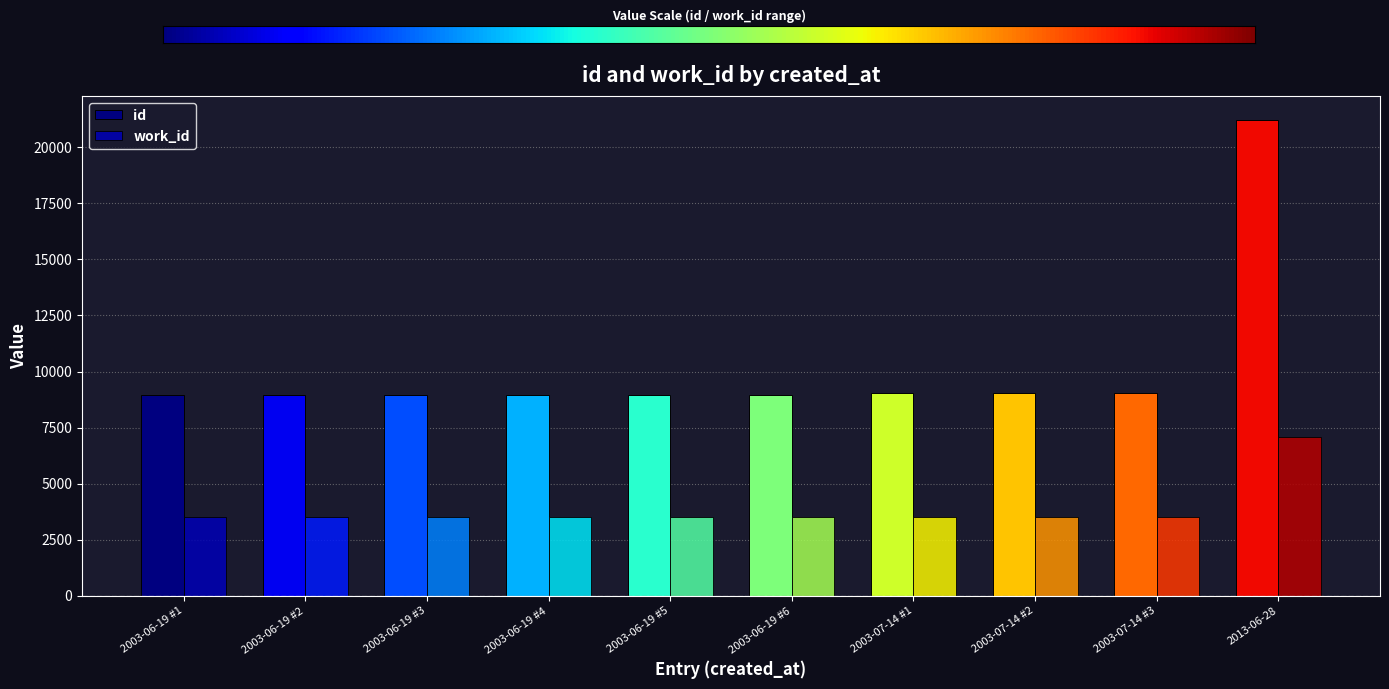

List the series in order of their peak value, lowest first.

work_id, id